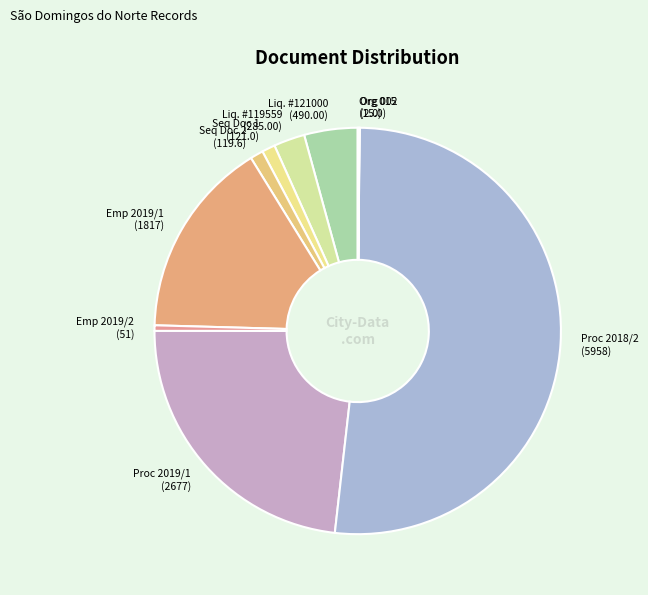

What is the largest slice in the pie chart?

Proc 2018/2 (5958)